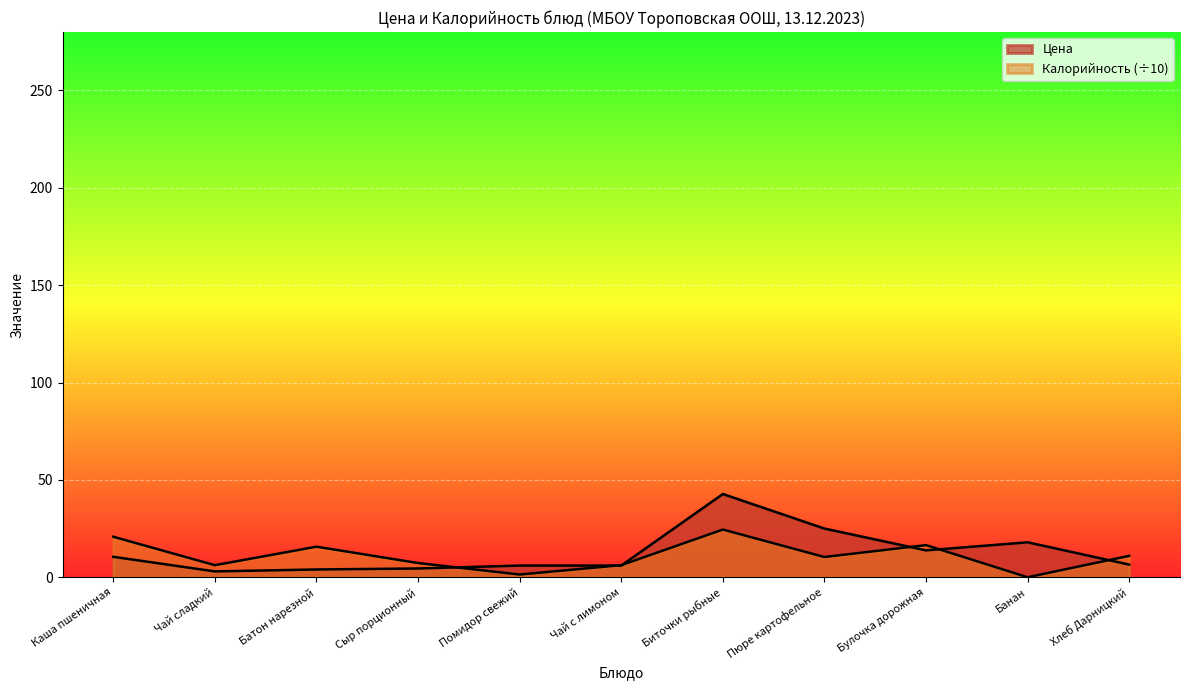

Which series has the largest range (max minus min)?

Цена